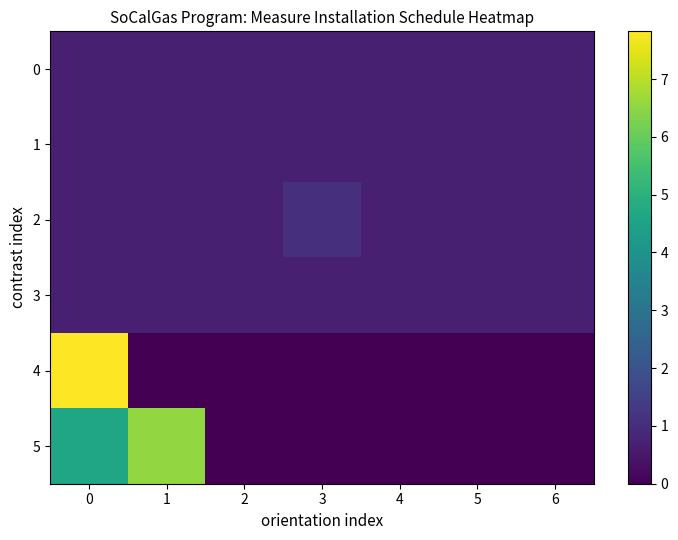

Which series has the largest total across all categories?

row_5